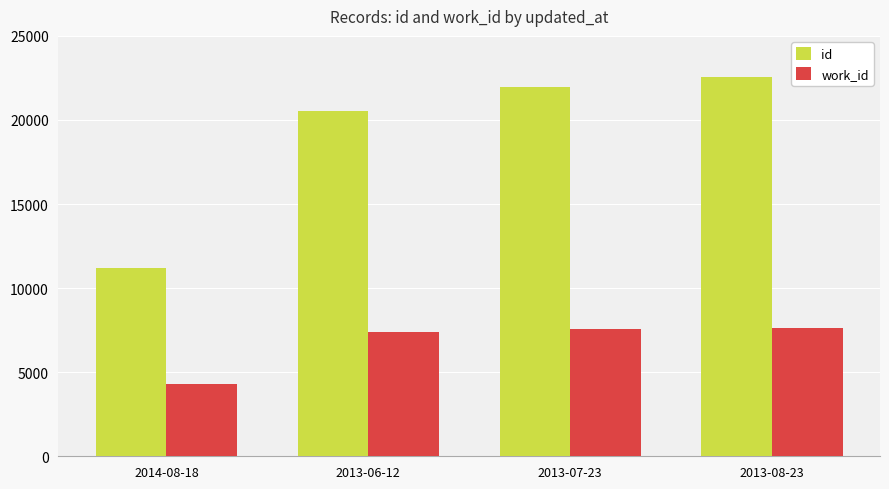

What is the sum of all work_id values?

26881